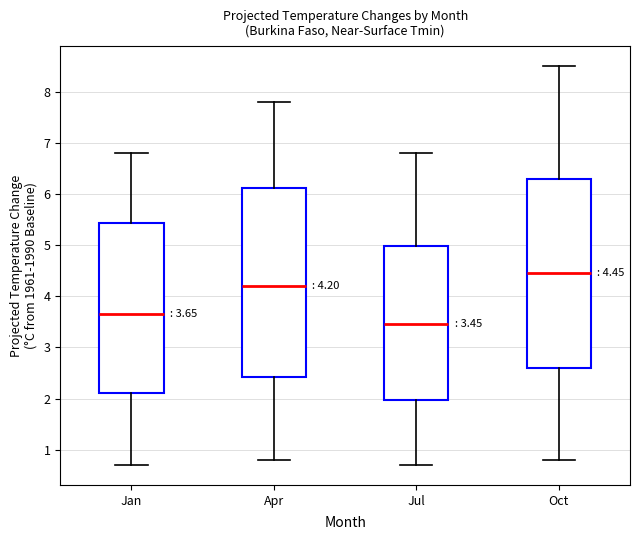

Which box's median line is the highest?

Oct